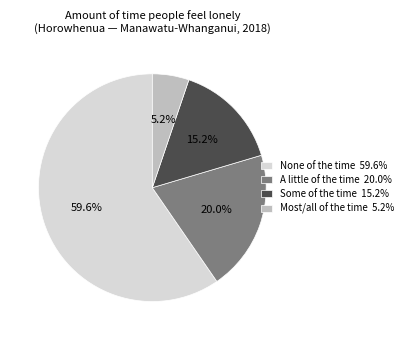

What percentage do Some of the time and Most/all of the time together represent?

20.4%